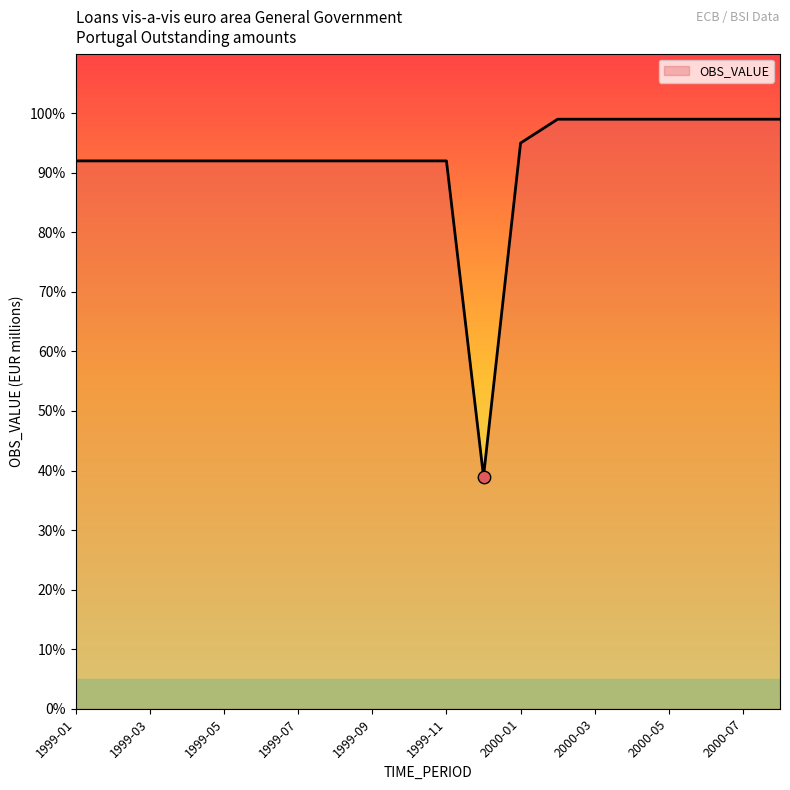

What is the maximum value shown in the chart?

99